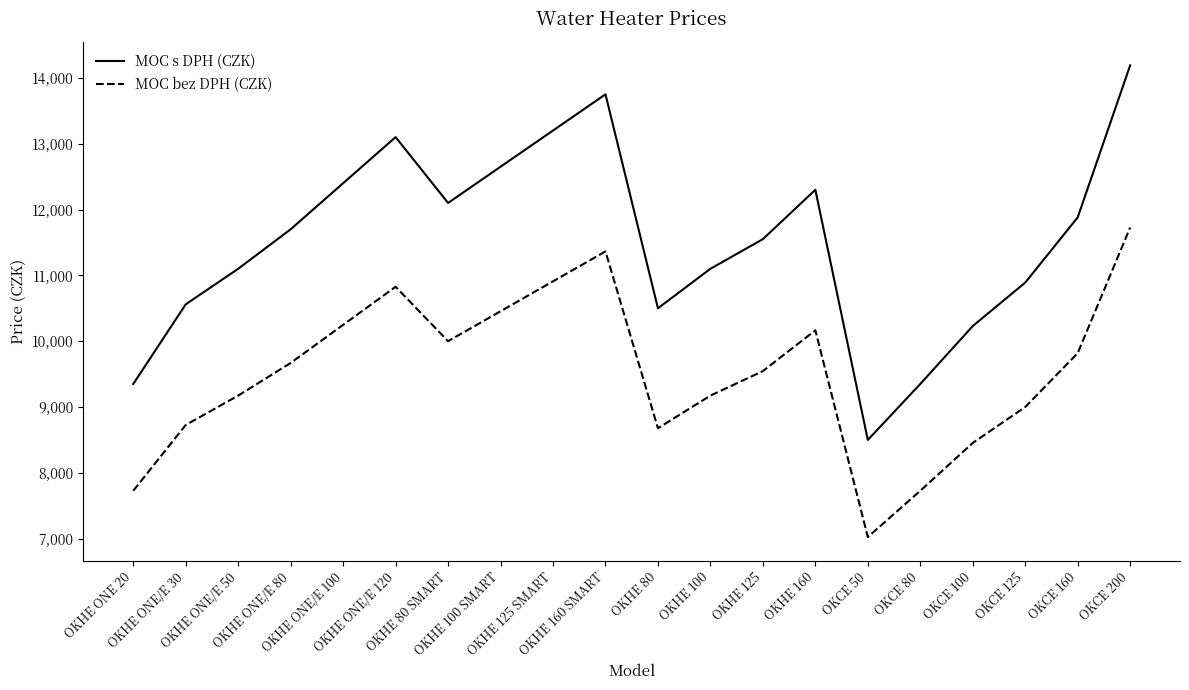

What is the total value across all series at OKHE ONE/E 80?

21369.4